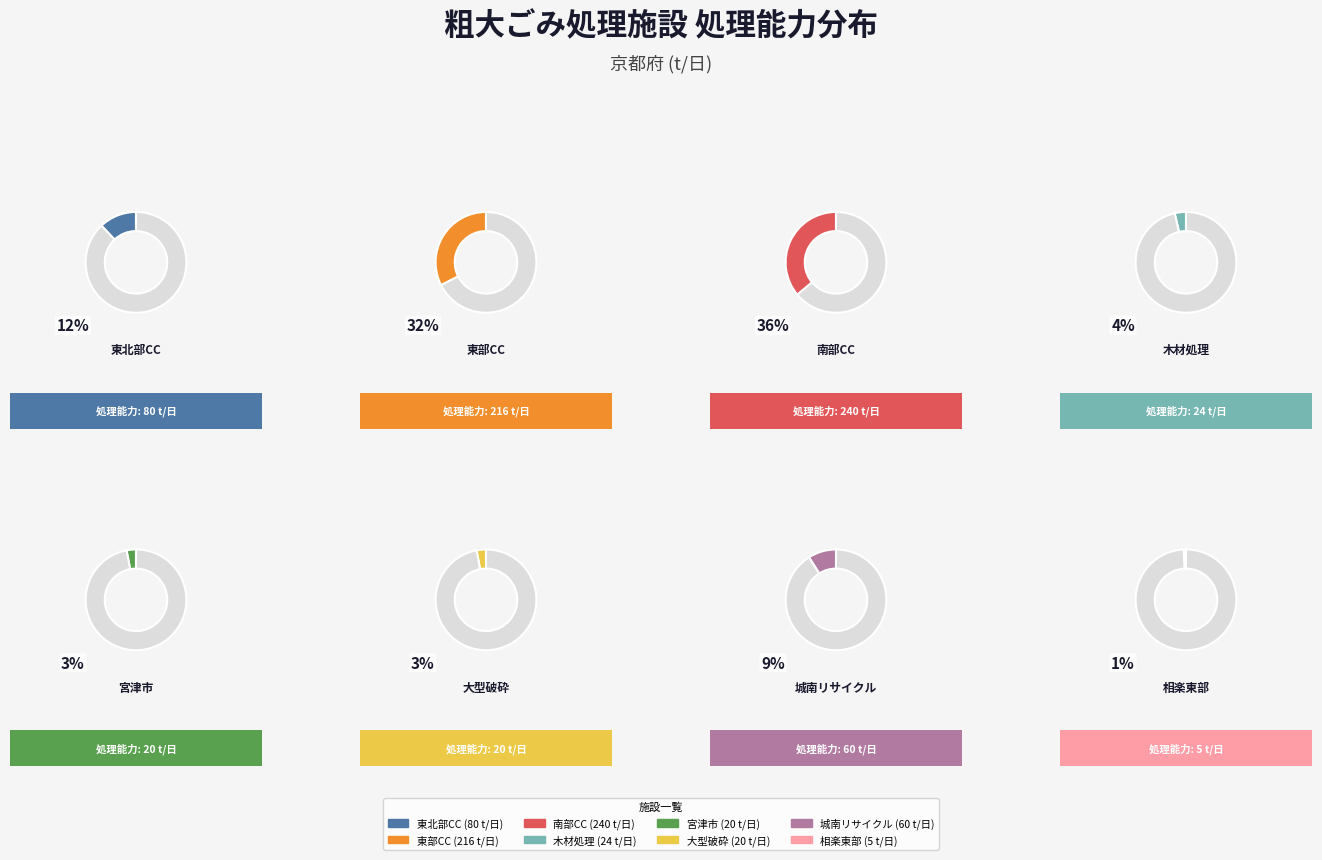

True or false: 京都市南部クリーンセンター破砕施設 accounts for 45% of the total.

False